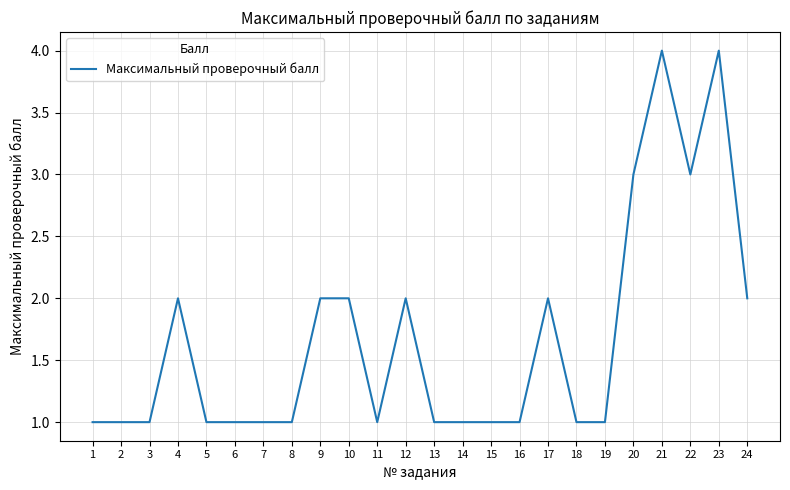

What is the difference between the values at 10 and 5?

1